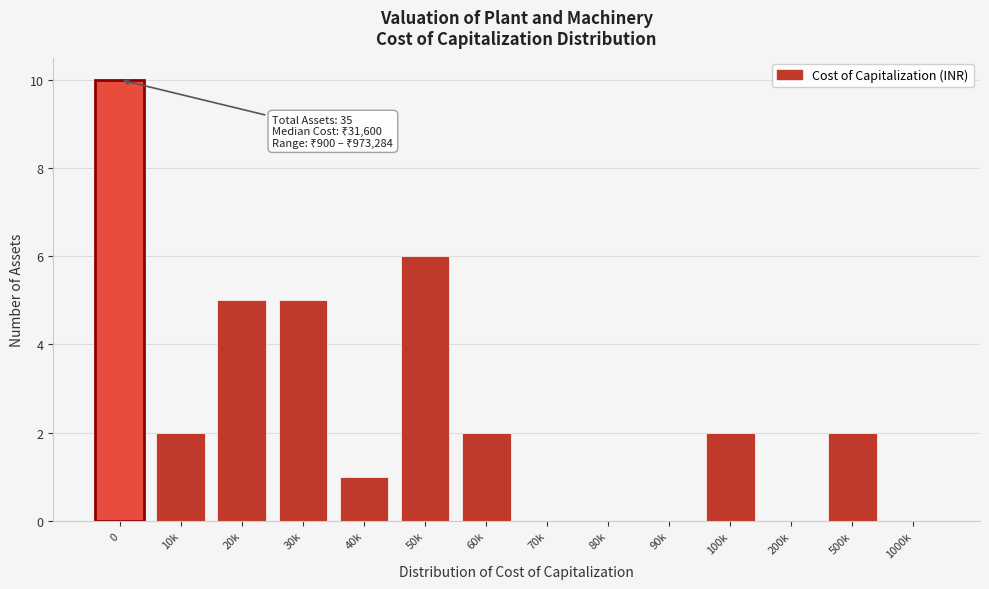

Reading right to left, what are all the values shown in this chart?

1000k=0	500k=2	200k=0	100k=2	90k=0	80k=0	70k=0	60k=2	50k=6	40k=1	30k=5	20k=5	10k=2	0=10